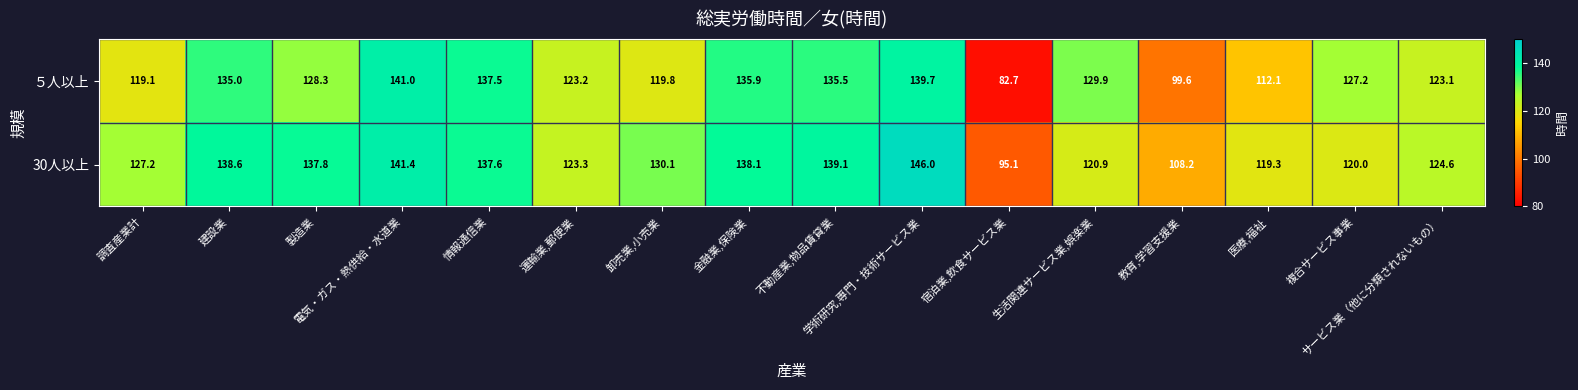

At how many categories does at least one series exceed 86?

16